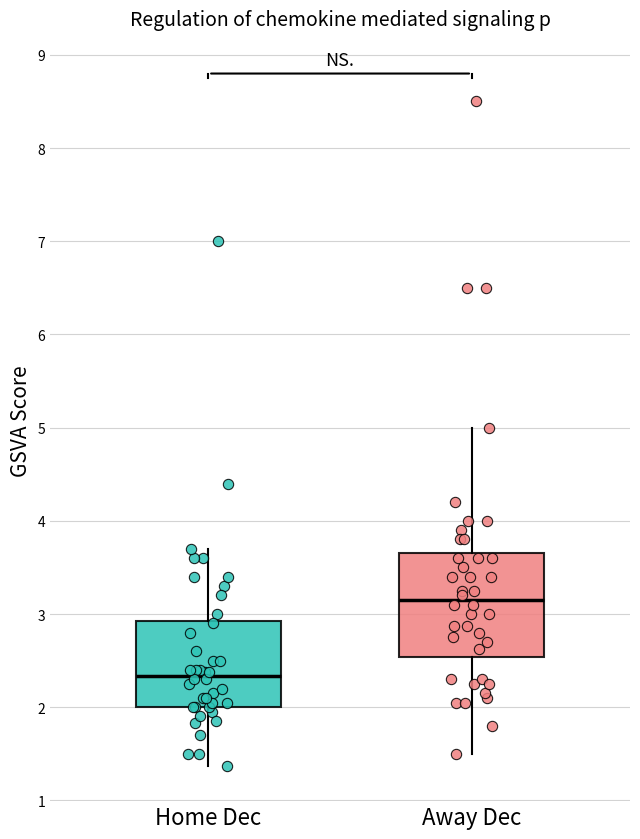

Reading left to right, transcribe this box plot: for each box, give where its median line is, the range the box spans, and where its two whiskers end, as read against the y-axis. The values are not printed on the chart, so give them approximately, as read against the axis.

Home Dec: median 2.3, box 2.0 to 2.9, whiskers 1.4 to 3.7
Away Dec: median 3.2, box 2.5 to 3.7, whiskers 1.5 to 5.0